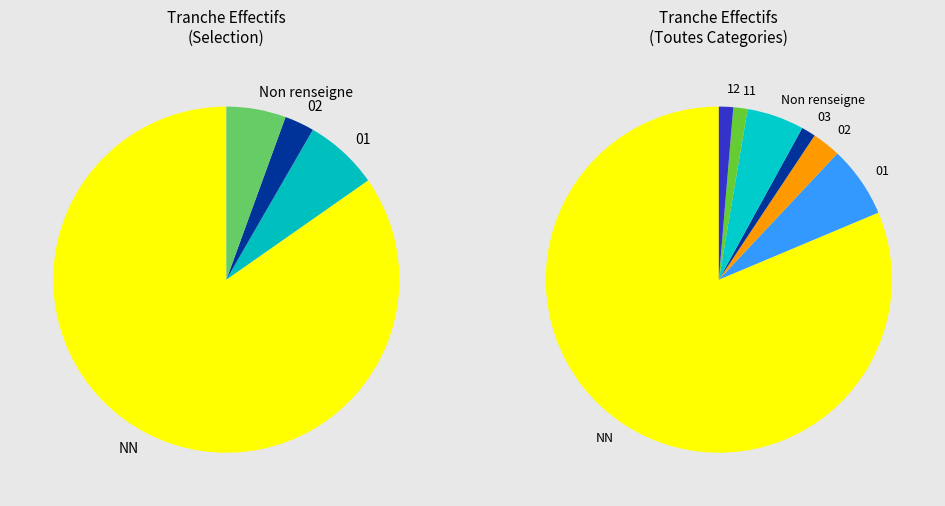

Approximately how many times larger is the value at NN compared to ?

15.2